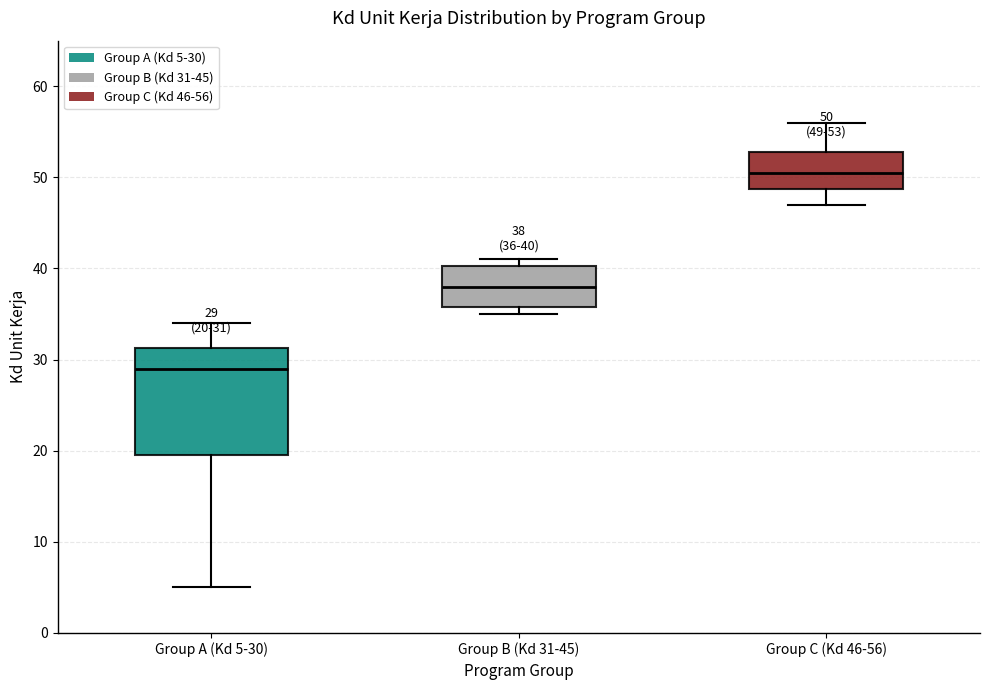

Which box has the highest median line?

Group C (Kd 46-56)